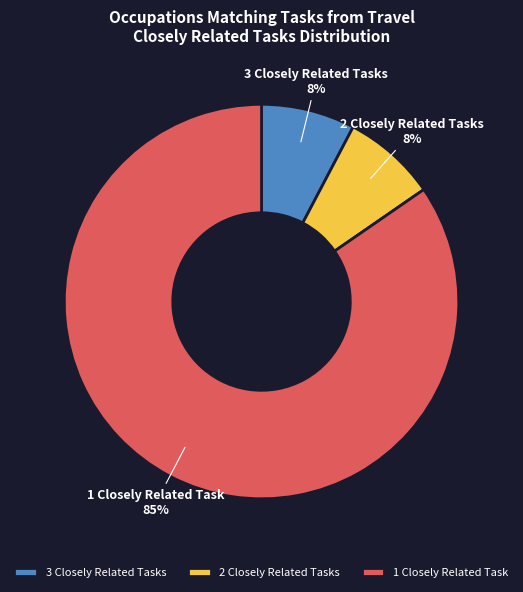

To the nearest percent, what portion does 2 Closely Related Tasks represent?

8%